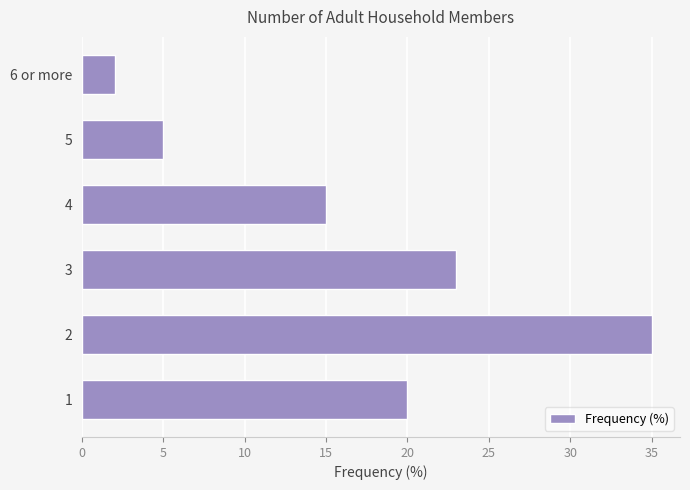

Is it true that the value at 1 is 26?

False